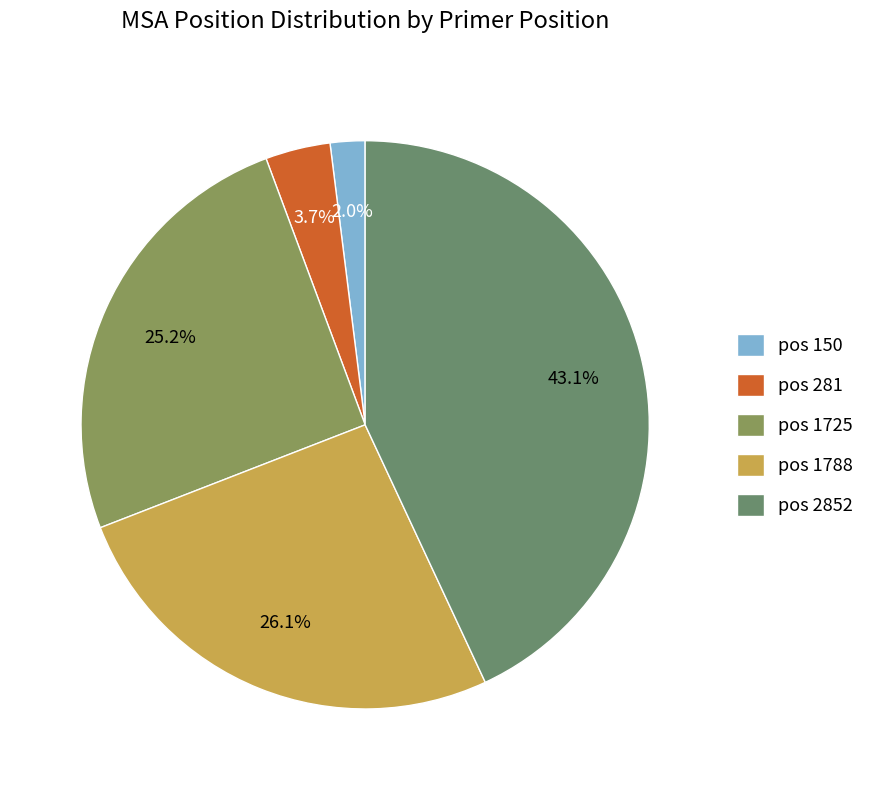

To the nearest percent, what is the average slice percentage?

20%